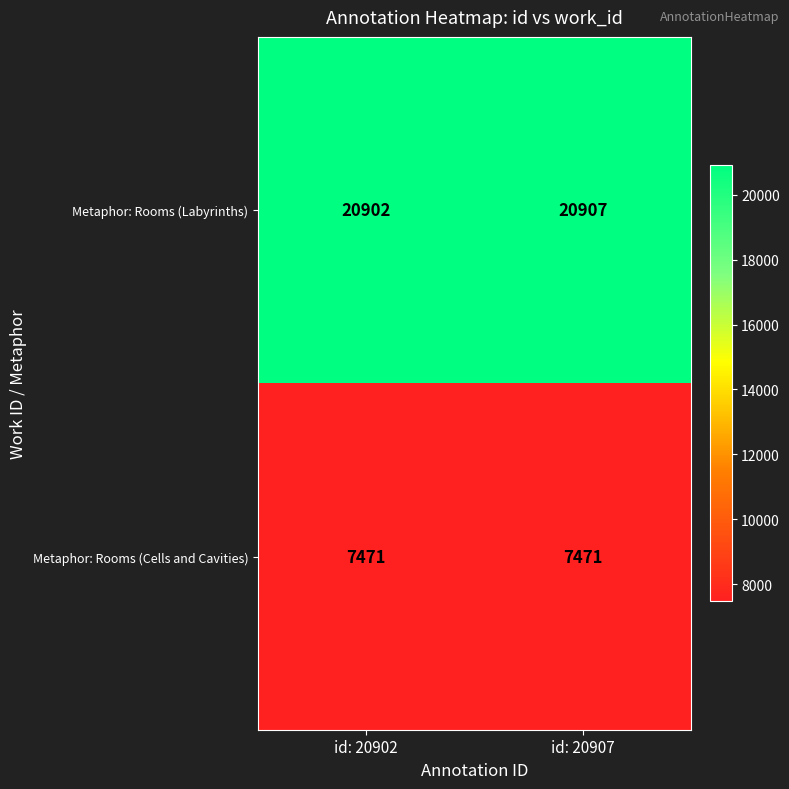

What is the sum of all Metaphor: Rooms (Cells and Cavities) values?

14942